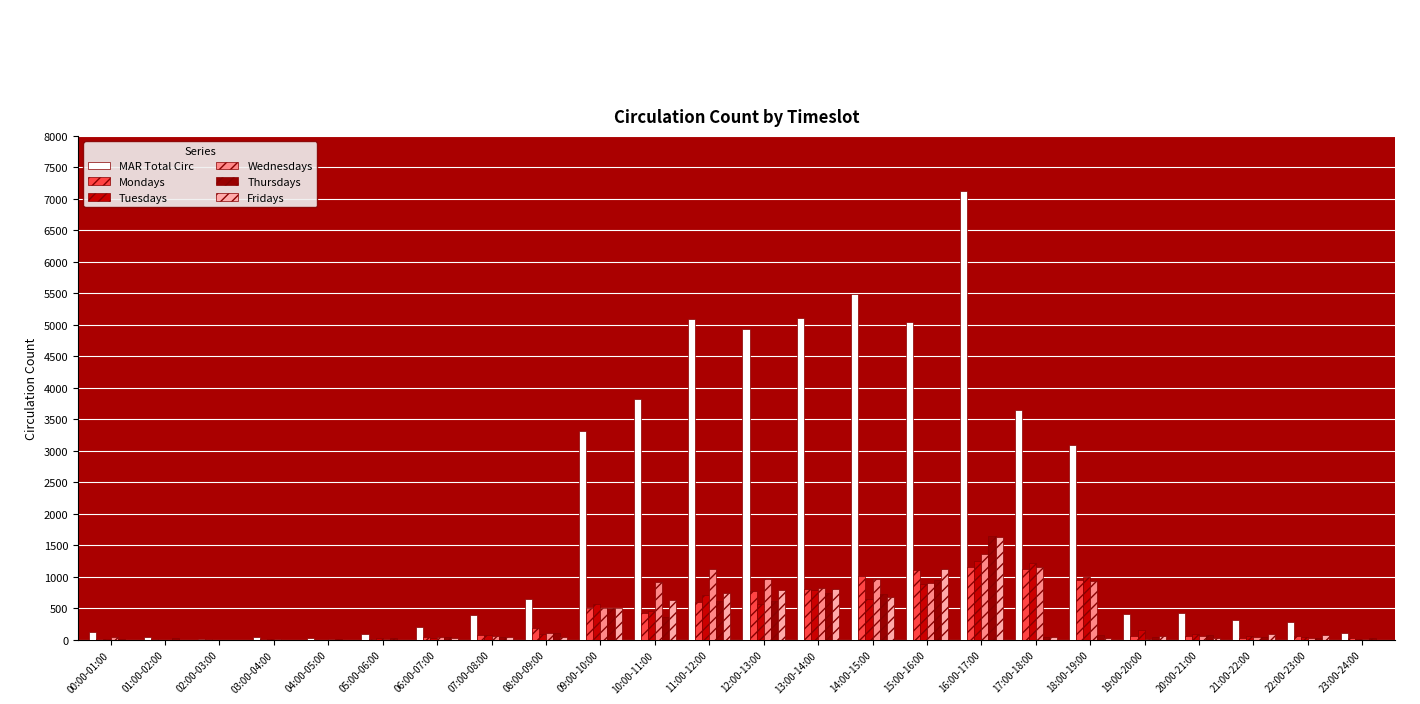

What are all the series names shown in the legend?

MAR Total Circ, Mondays, Tuesdays, Wednesdays, Thursdays, Fridays